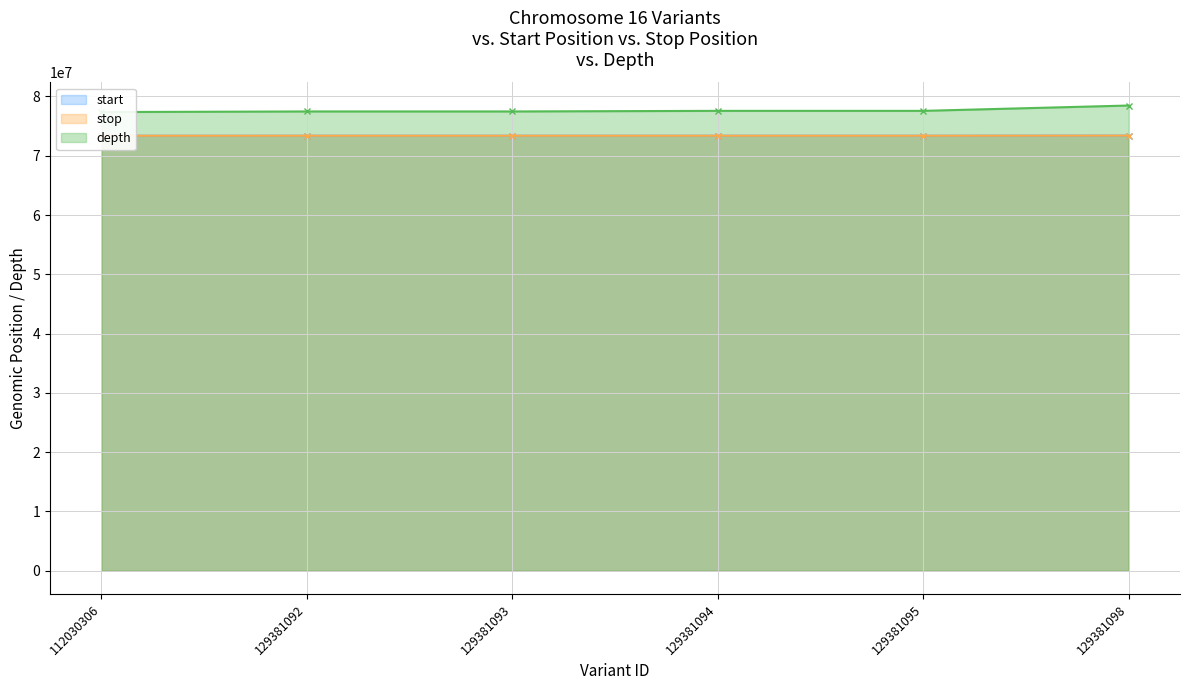

The depth series shows 25189536 at 129381098. True or false?

False